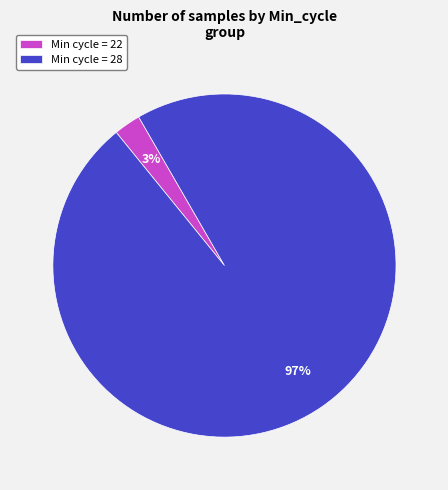

Which category has the biggest portion of the pie?

Min cycle = 28